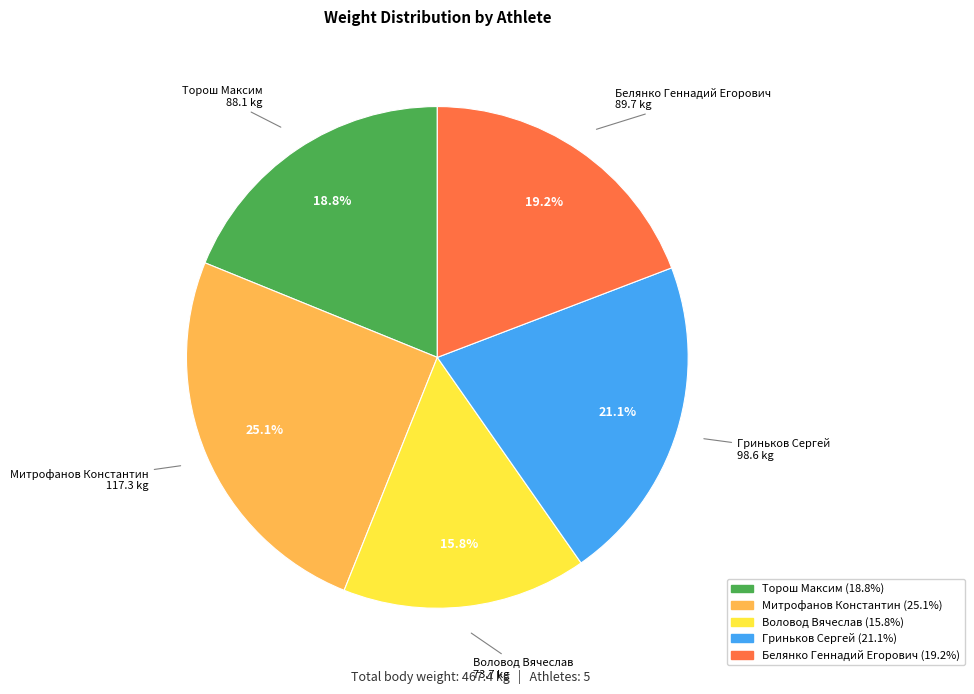

Which slice is the largest?

Митрофанов Константин